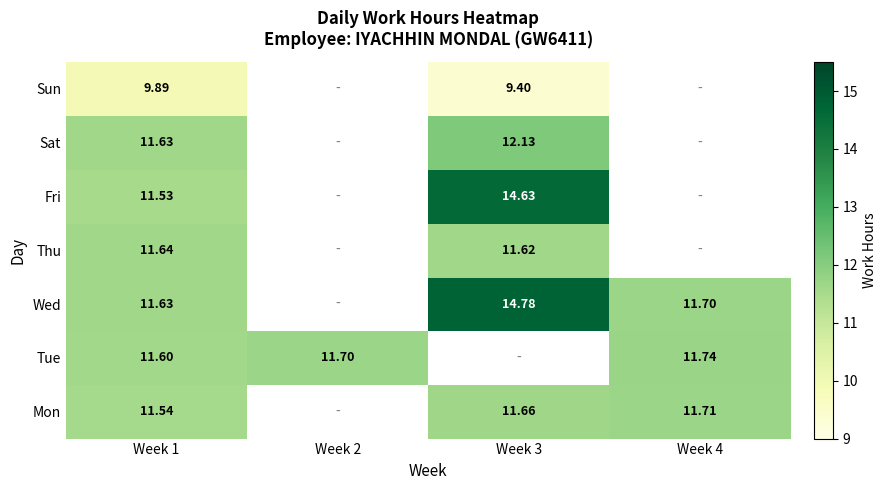

At which category is the sum across all series the highest?

Week 1